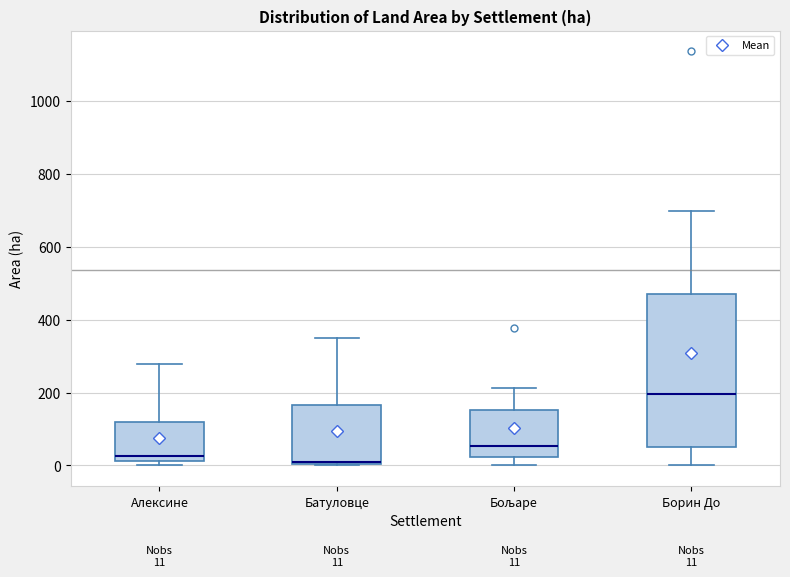

Which box is the tallest, from its lower edge to its upper edge?

Борин До